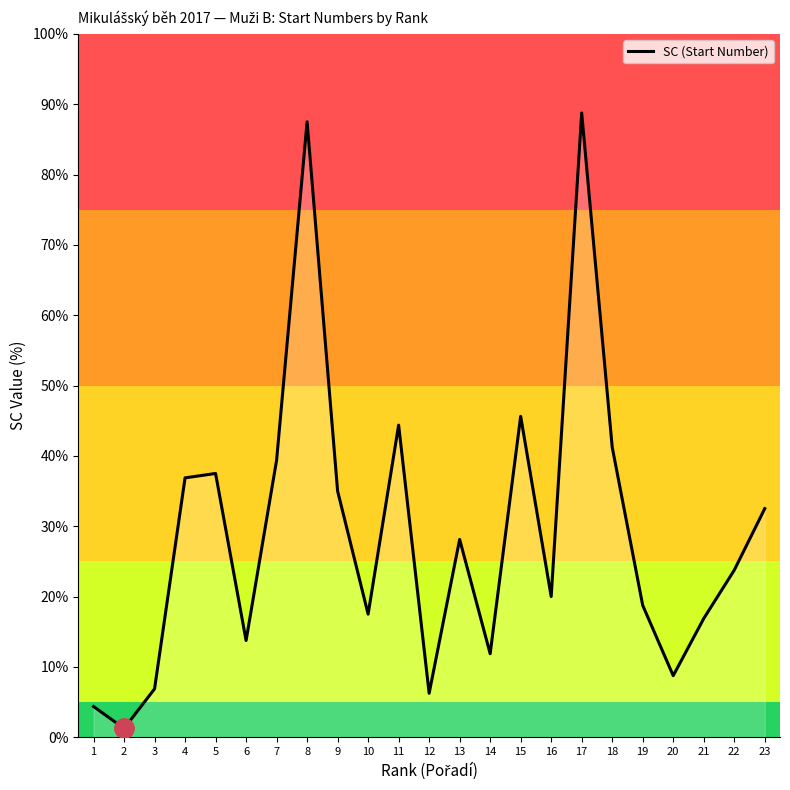

The value at 3 is 6.9. True or false?

True